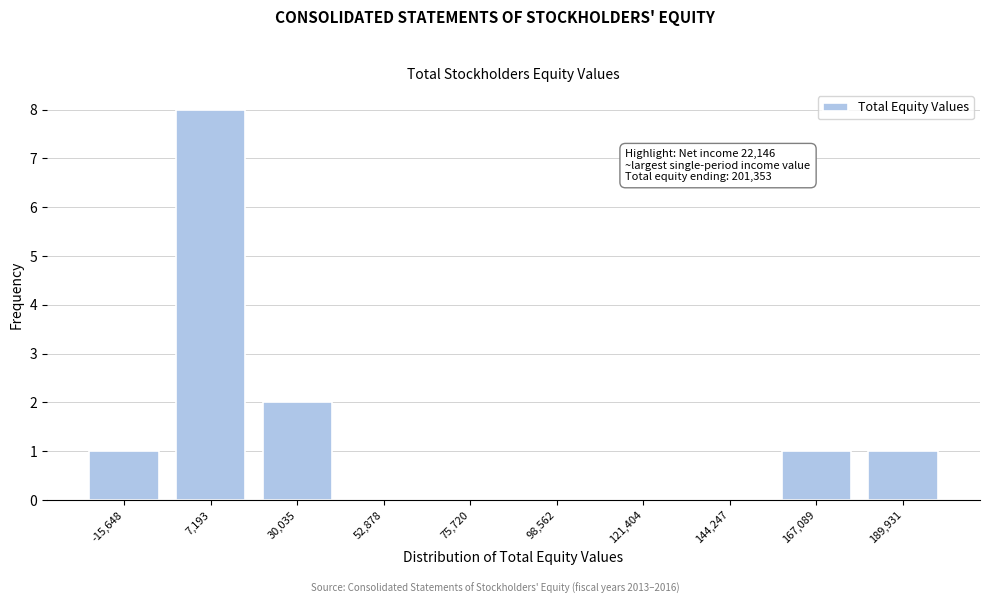

Reading right to left, transcribe all the data shown in this chart.

189,931=1	167,089=1	144,247=0	121,404=0	98,562=0	75,720=0	52,878=0	30,035=2	7,193=8	-15,648=1